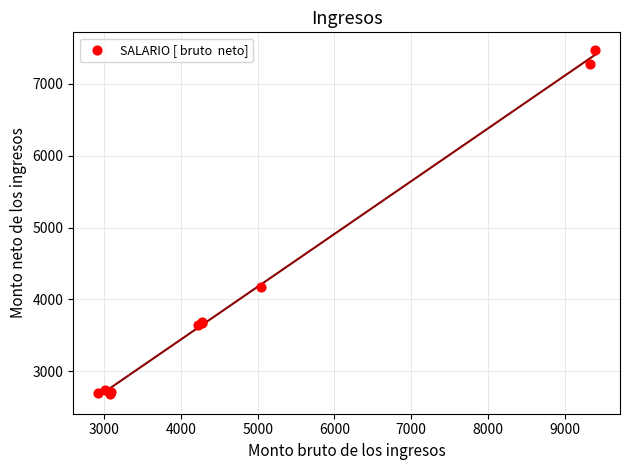

What Y value in the scatter plot is closest to 5082?

4174.9